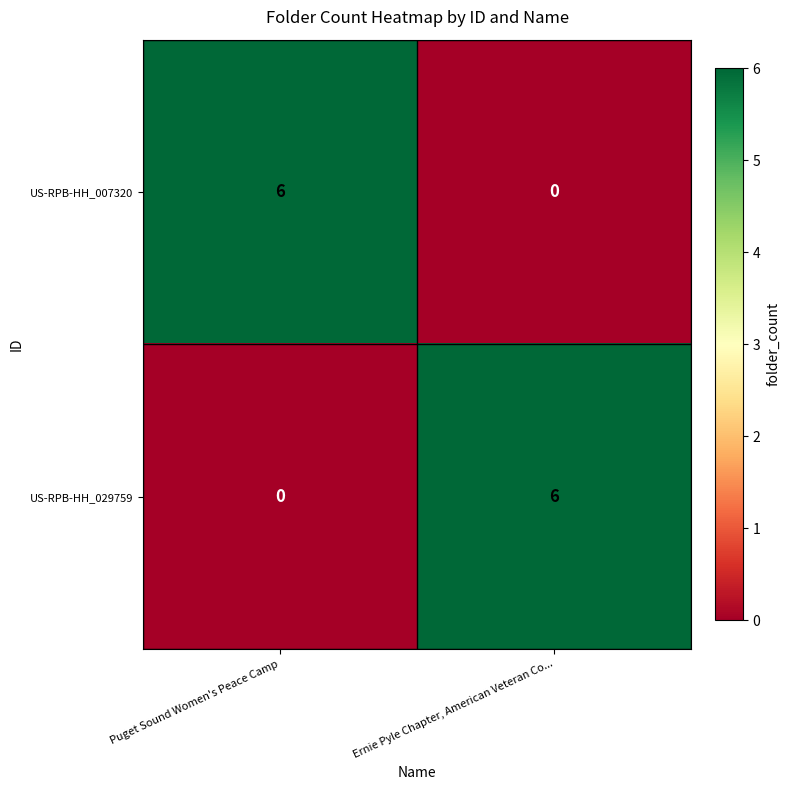

True or false: US-RPB-HH_029759 has a value of 6 at Ernie Pyle Chapter, American Veteran Co....

True